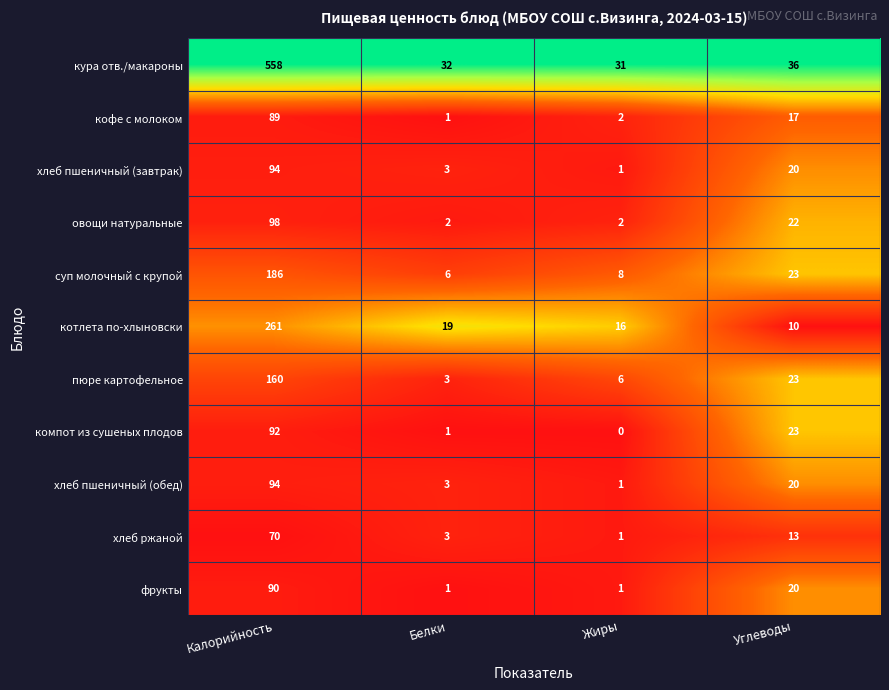

At which category does the chart reach its minimum across all series?

Жиры